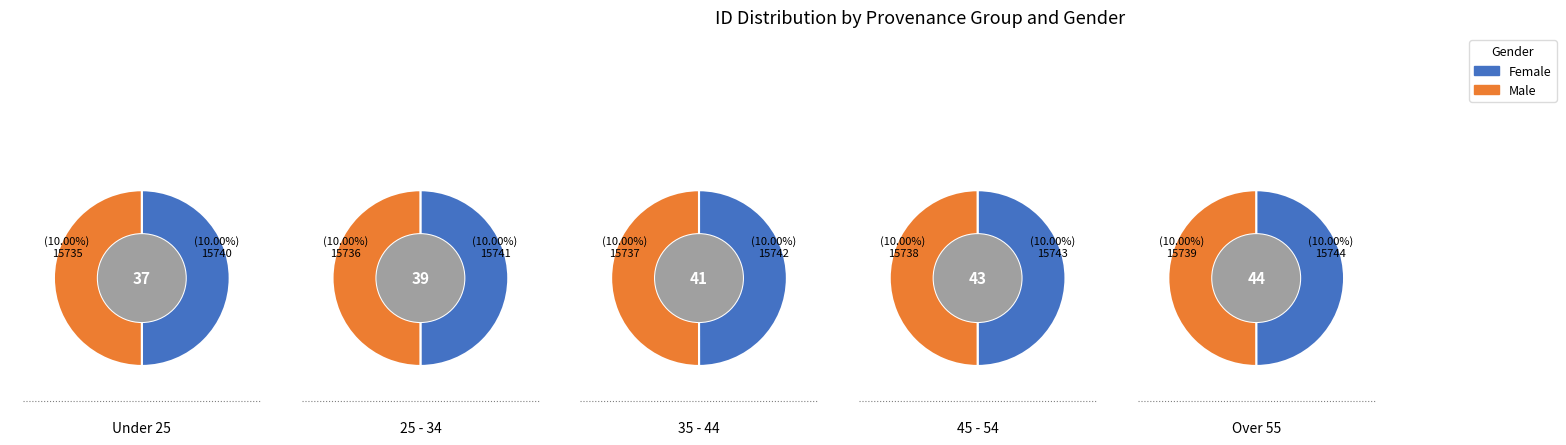

Count the number of slices in the pie.

5